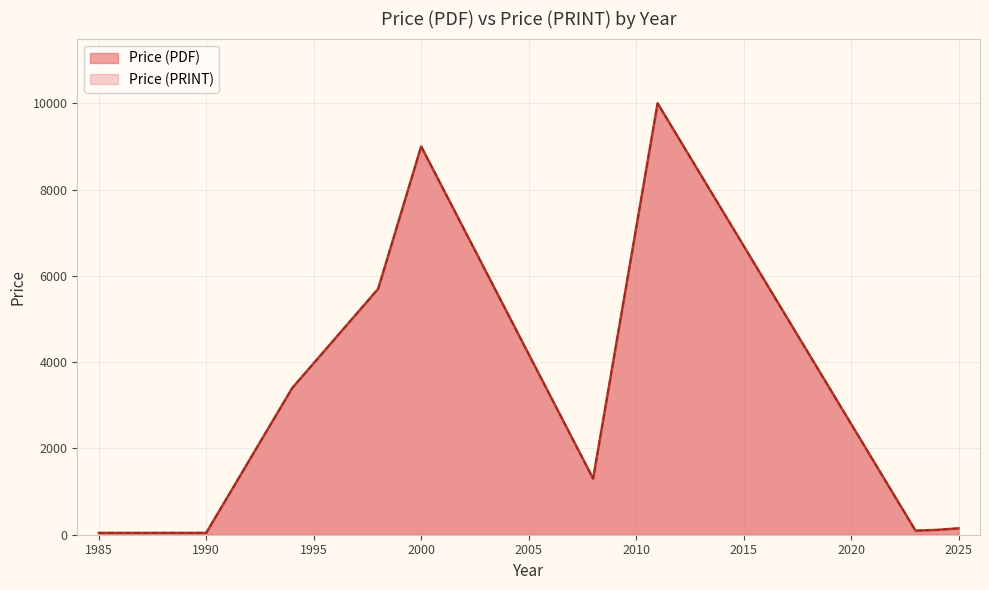

Reading left to right, what are all the values shown in this chart?

Price (PDF): 1985=43.0	1990=43.0	1994=3400.0	1994=3400.0	1994=3400.0	2000=9000.0	2008=1300.0	1998=5700.0	2011=10000.0	2023=61.4	2023=40.6	2023=69.0	2023=69.0	2023=69.0	2023=61.0	2023=69.0	2023=69.0	2023=308.0	2023=220.0	2023=61.0	2023=61.0	2023=69.0	2024=430.0	2024=306.0	2024=199.0	2024=20.0	2024=20.0	2024=20.0	2024=20.0	2024=20.0	2024=61.0	2024=69.0	2024=69.0	2025=158.0	2025=65.0	2025=222.0
Price (PRINT): 1985=43.0	1990=43.0	1994=3400.0	1994=3400.0	1994=3400.0	2000=9000.0	2008=1300.0	1998=5700.0	2011=10000.0	2023=61.4	2023=40.6	2023=69.0	2023=69.0	2023=69.0	2023=61.0	2023=69.0	2023=69.0	2023=308.0	2023=220.0	2023=61.0	2023=61.0	2023=69.0	2024=430.0	2024=306.0	2024=199.0	2024=20.0	2024=20.0	2024=20.0	2024=20.0	2024=20.0	2024=61.0	2024=69.0	2024=69.0	2025=158.0	2025=65.0	2025=222.0